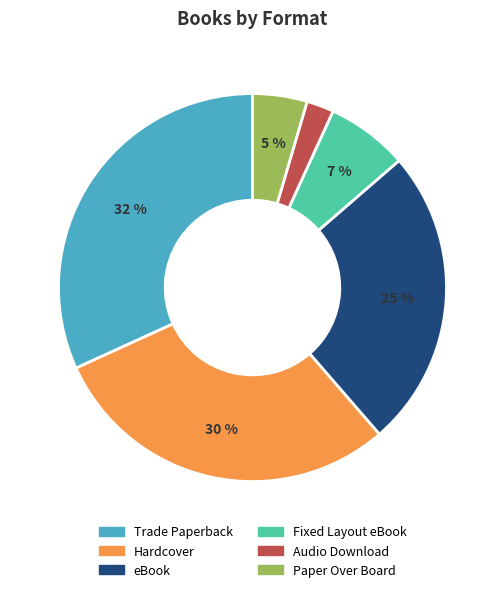

Which slice is the largest?

Trade Paperback